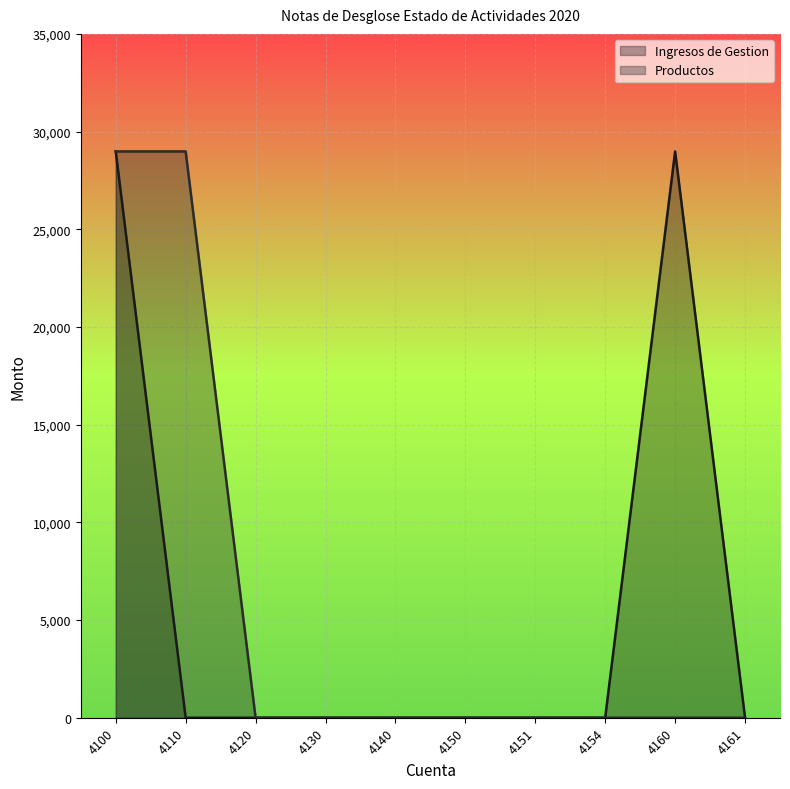

How many values in Productos are above zero?

2